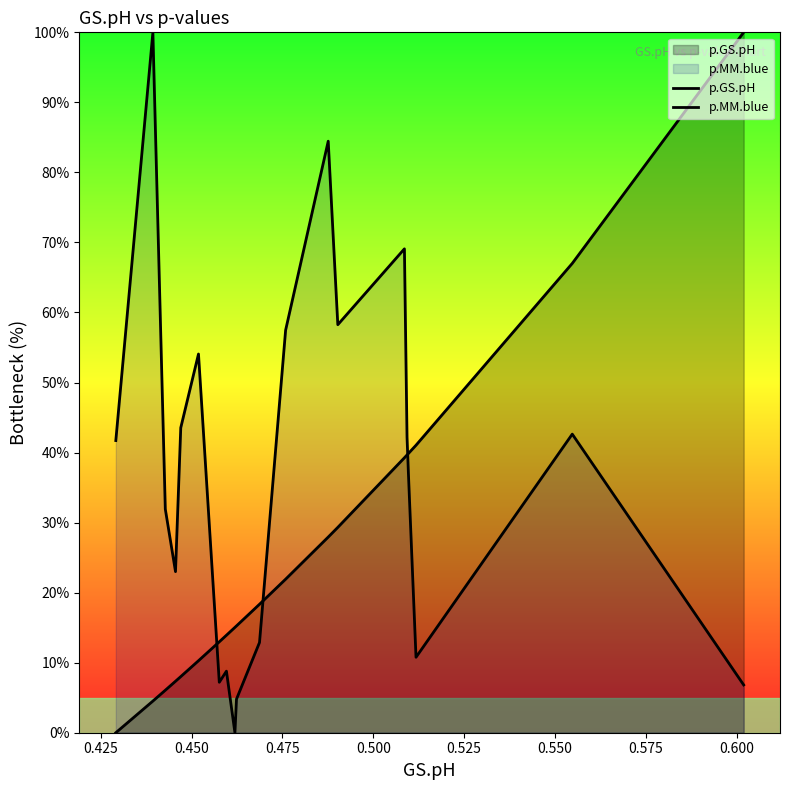

How many lines are shown in the chart?

2